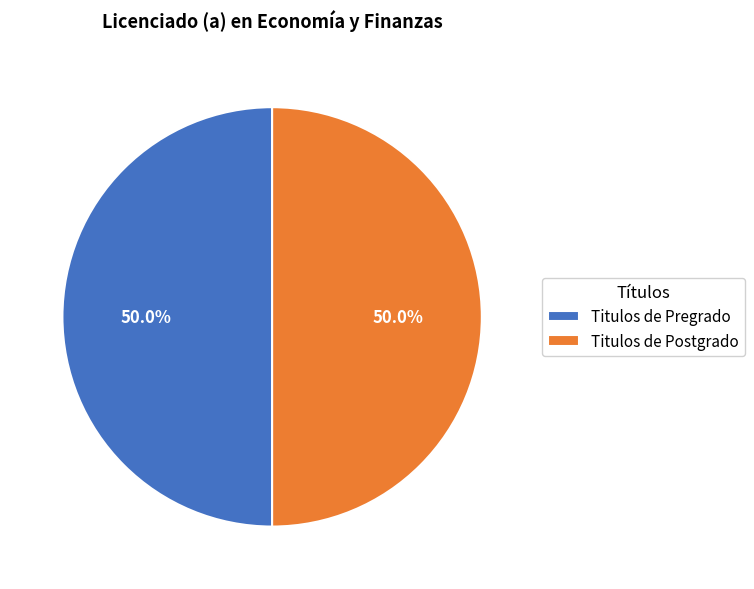

What is the ratio of the value at Titulos de Pregrado to the value at Titulos de Postgrado?

1.0